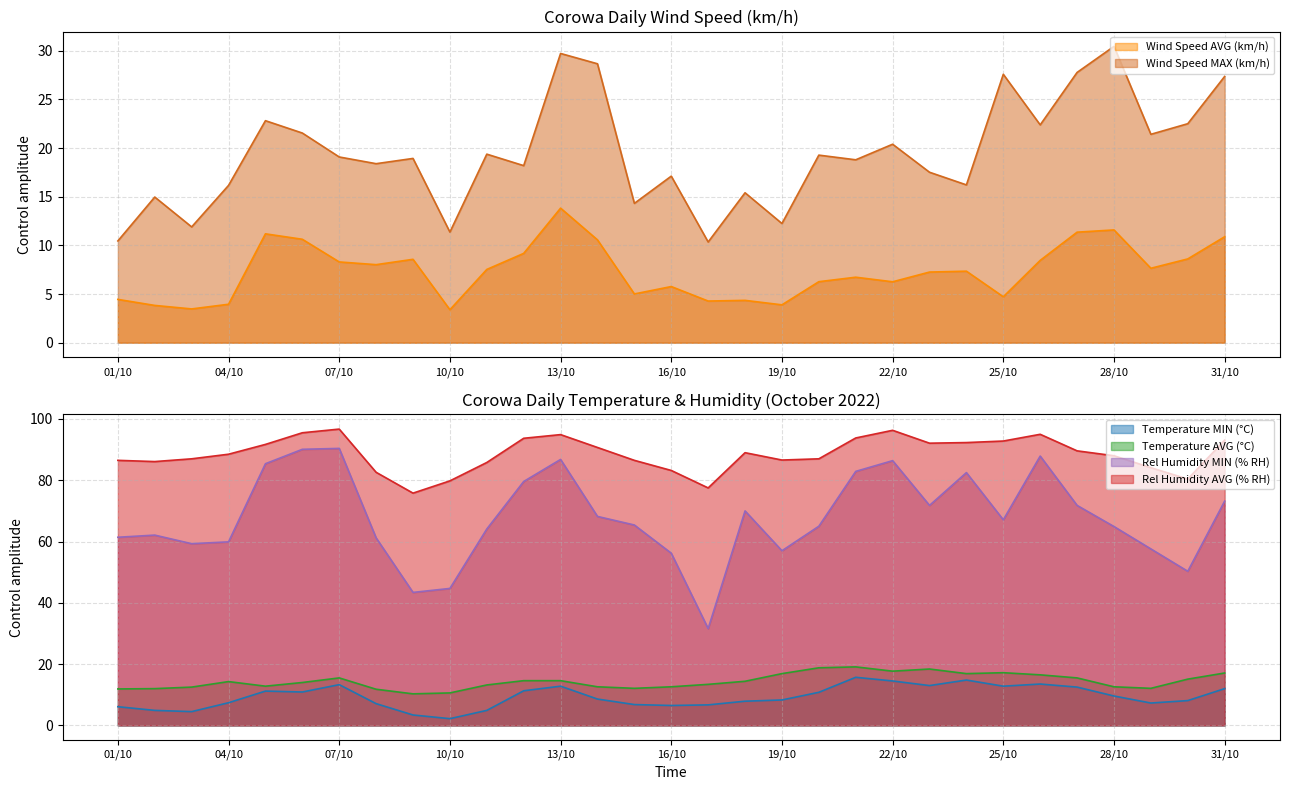

List the labels in order of Wind Speed MAX (km/h) value, largest first.

28/10, 13/10, 14/10, 27/10, 25/10, 31/10, 05/10, 30/10, 26/10, 06/10, 29/10, 22/10, 11/10, 20/10, 07/10, 09/10, 21/10, 08/10, 12/10, 23/10, 16/10, 24/10, 04/10, 18/10, 02/10, 15/10, 19/10, 03/10, 10/10, 01/10, 17/10